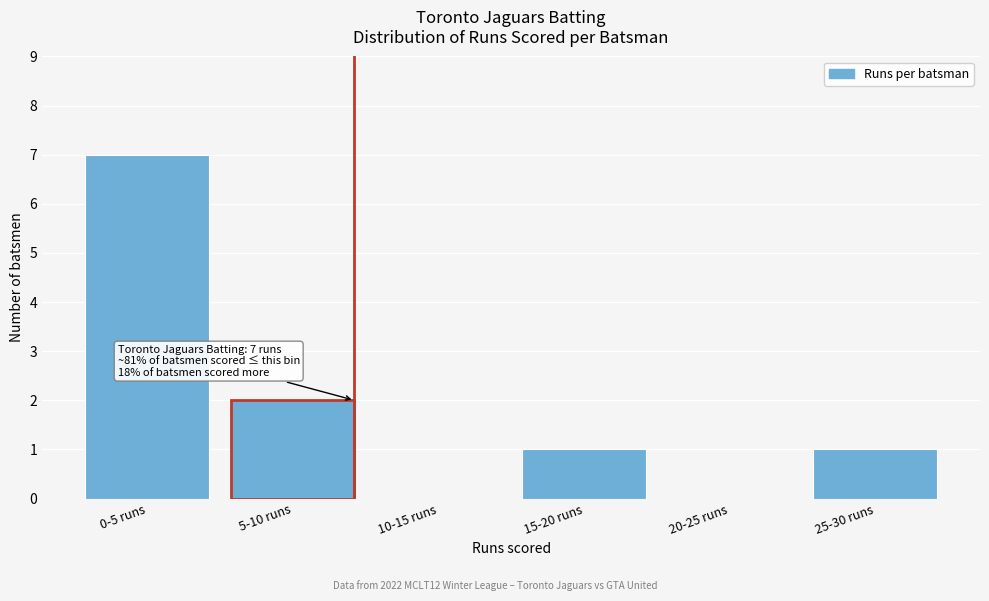

Reading left to right, transcribe all the data shown in this chart.

0-5 runs=7	5-10 runs=2	10-15 runs=0	15-20 runs=1	20-25 runs=0	25-30 runs=1